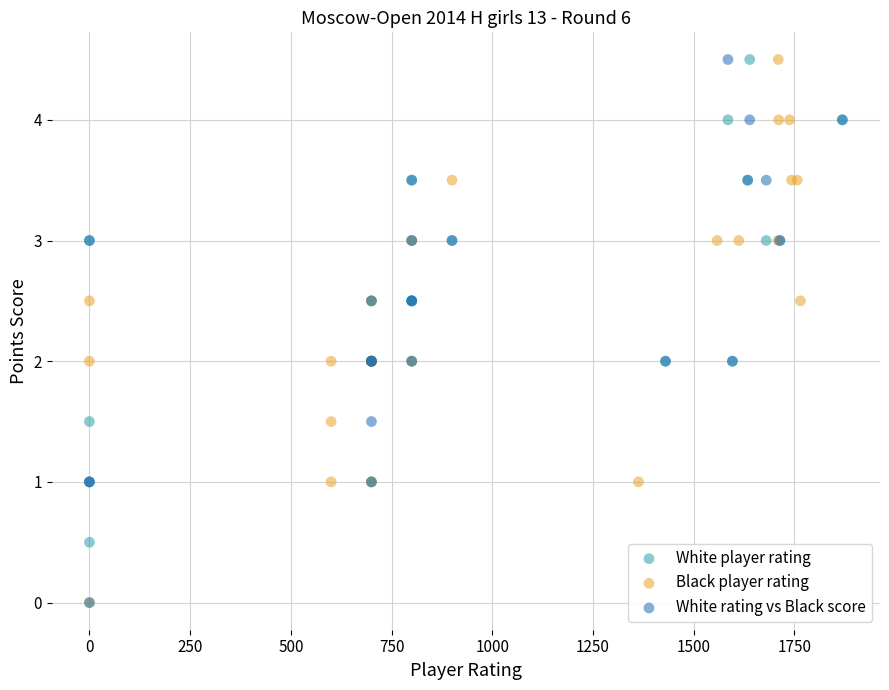

What are all the series names shown in the legend?

White player rating, Black player rating, White rating vs Black score